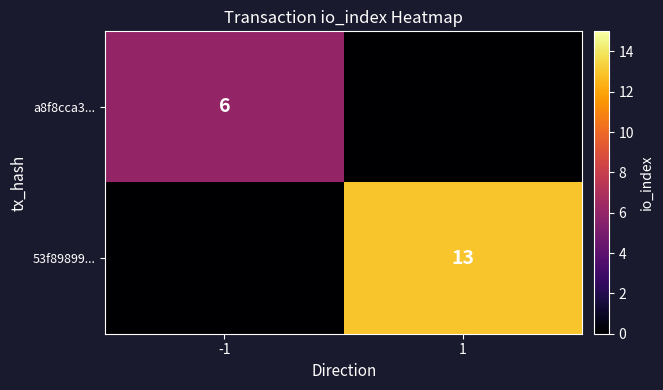

What is the total value across all series at -1?

6